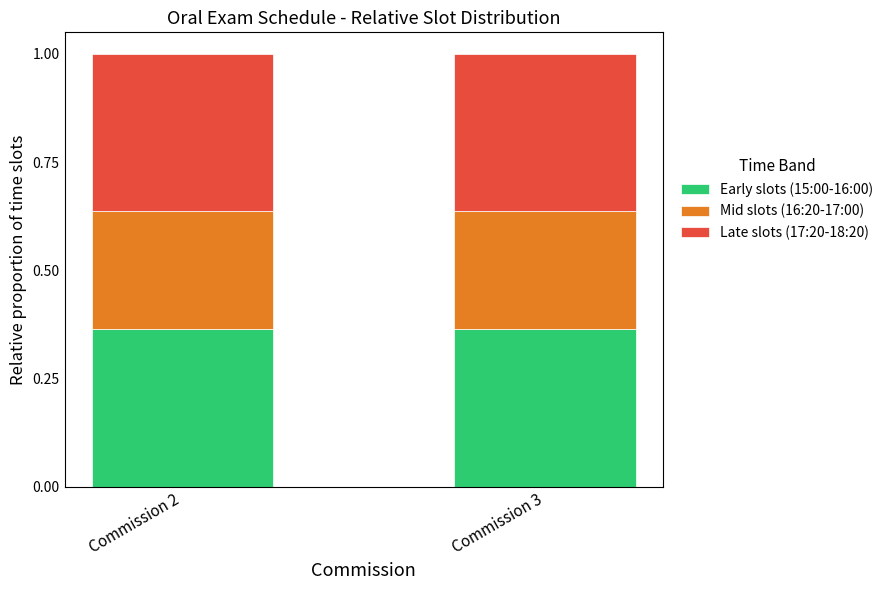

What is the total value across all series at Commission 3?

1.0